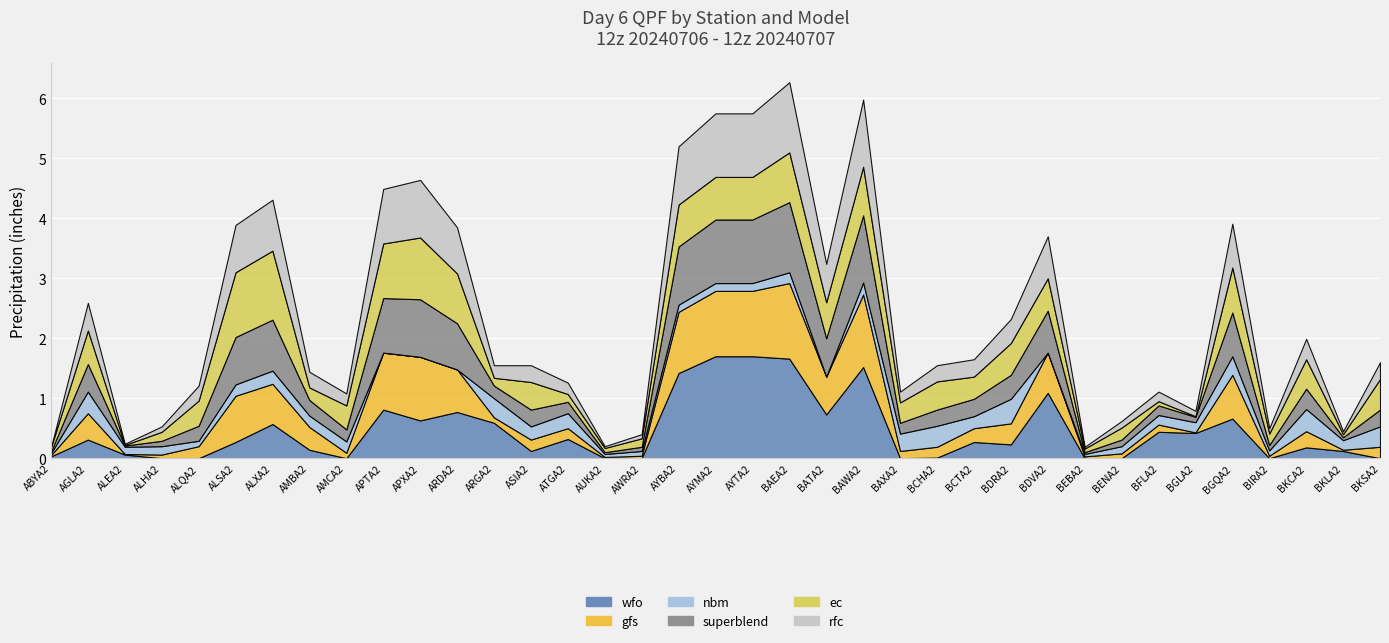

Is it true that superblend equals 1.0 at APXA2?

True